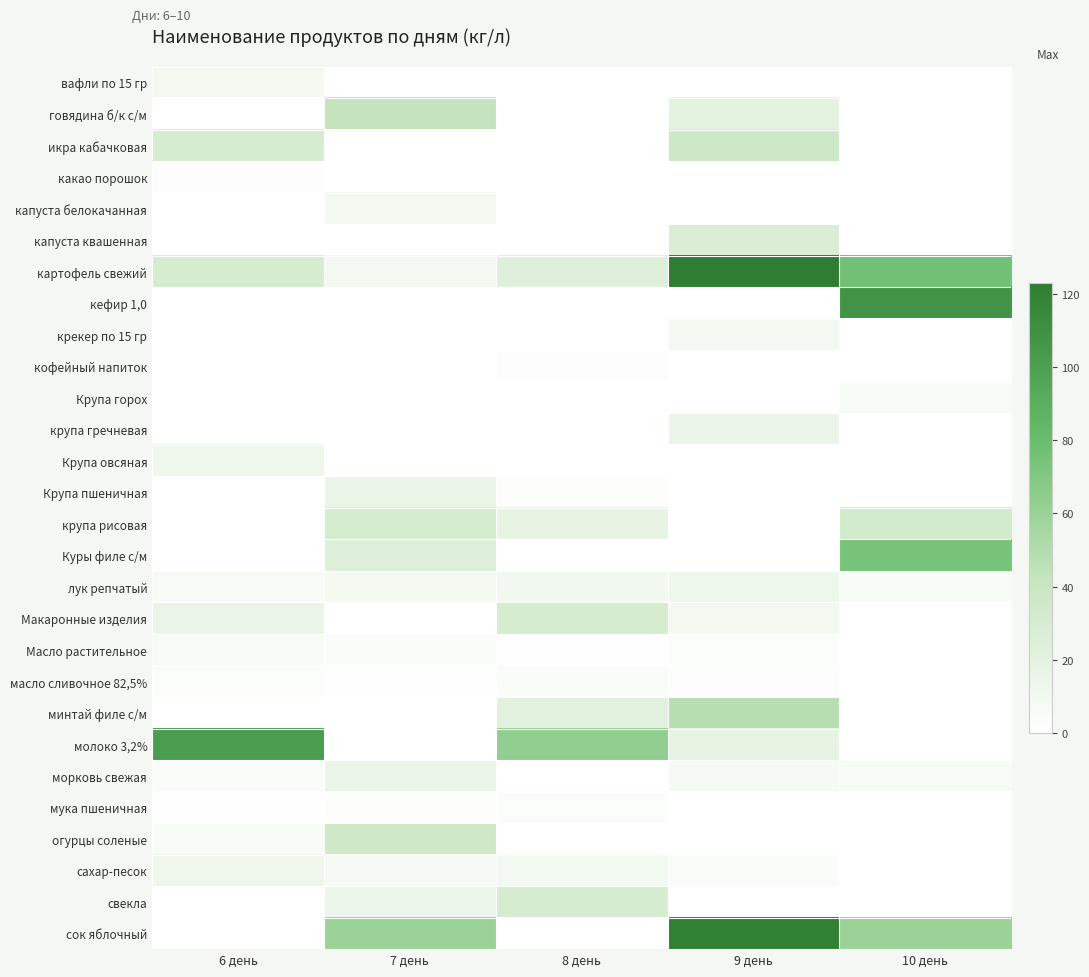

Which series has the largest total across all categories?

картофель свежий